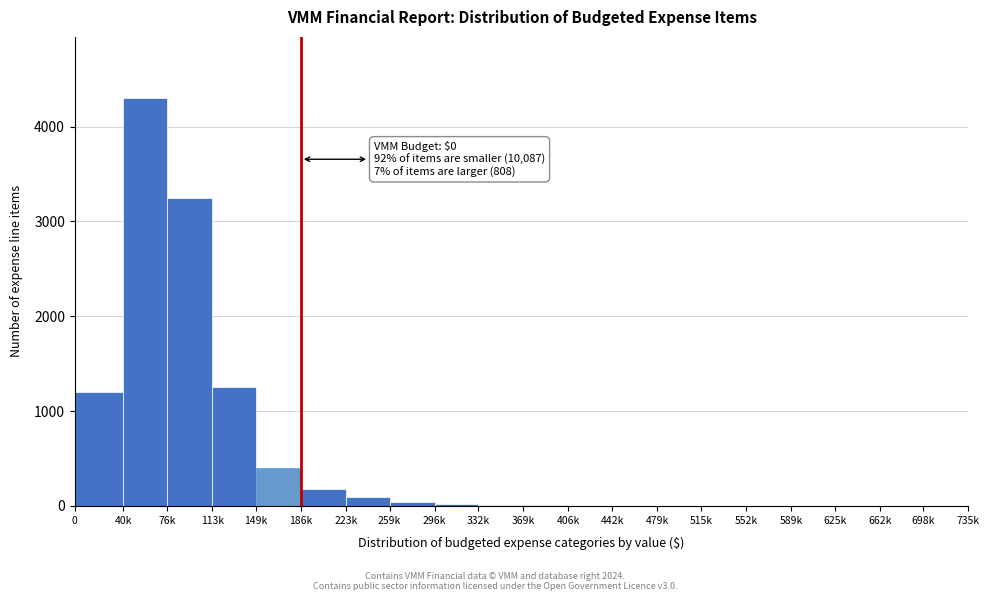

What is the change in value from 0 to 589k?

-1200